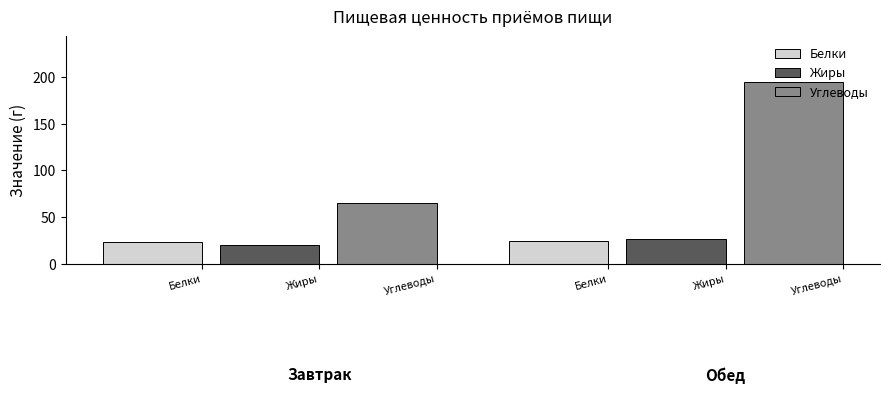

List the labels in order of Жиры value, smallest first.

Завтрак, Обед